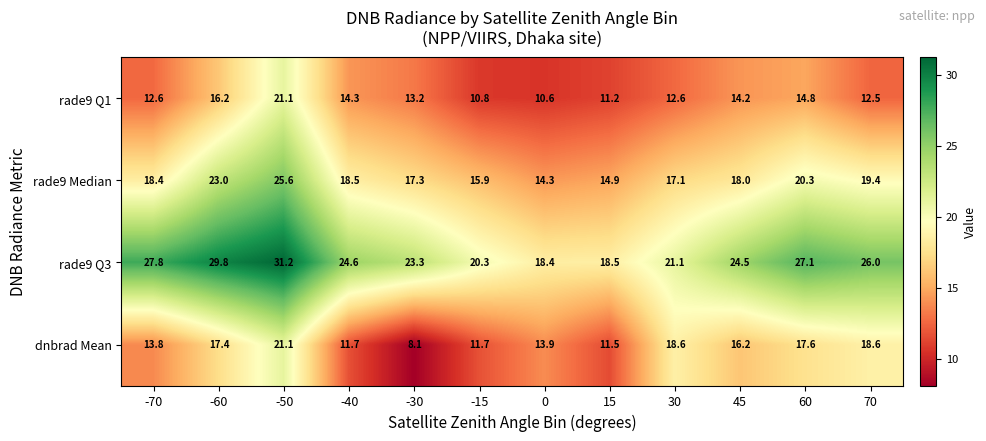

Which category has the lowest value across all series?

-30